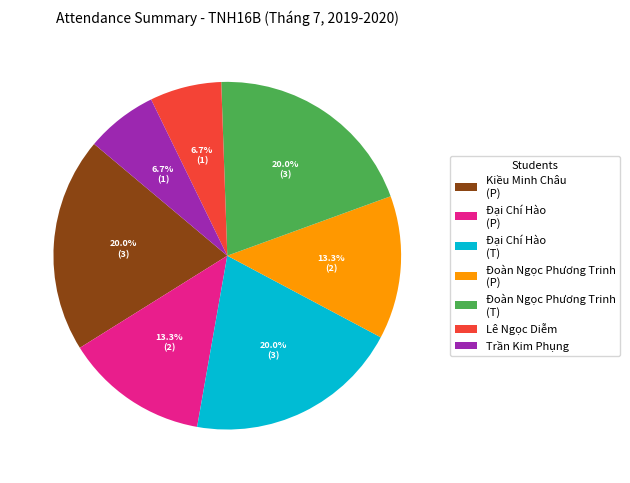

Does Đại Chí Hào (T) account for over 50% of the chart?

No